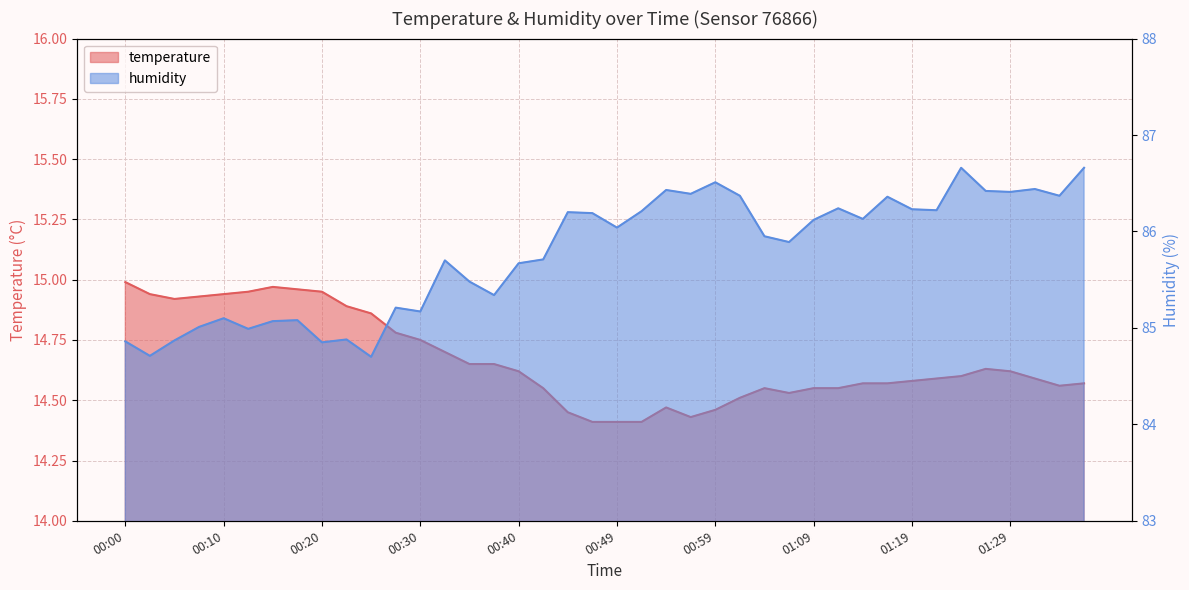

What are all the series names shown in the legend?

temperature, humidity